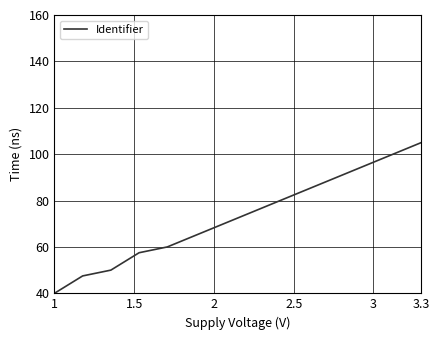

What is the smallest value displayed?

40.0